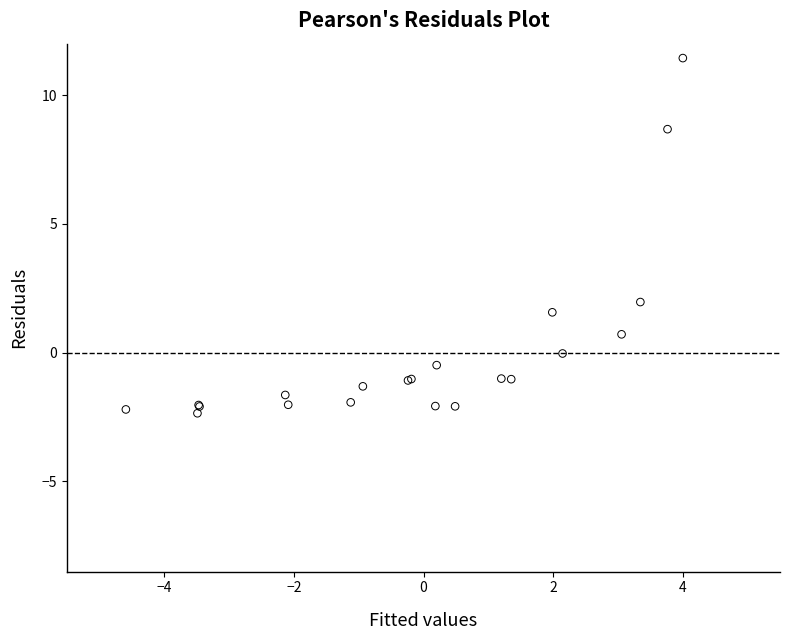

What Y value in the scatter plot is closest to 4?

2.0